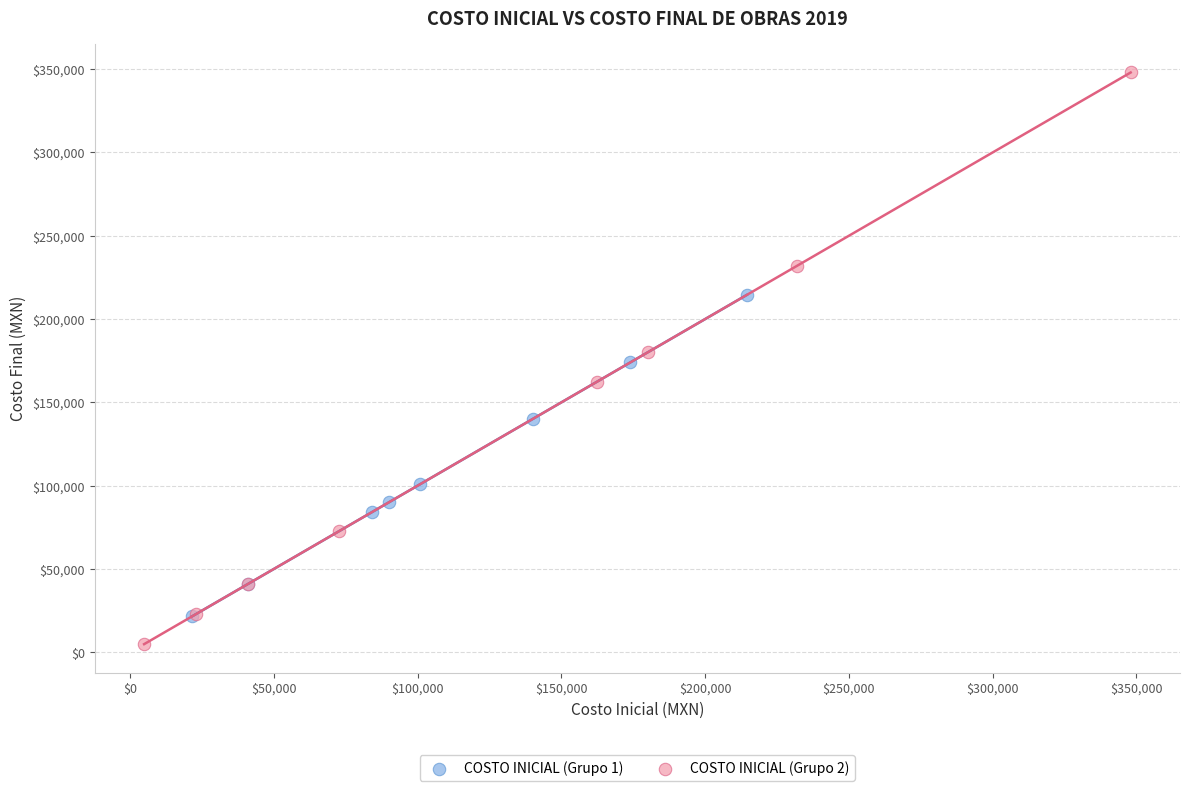

Which series has the widest spread of Y values?

COSTO INICIAL (Grupo 2)